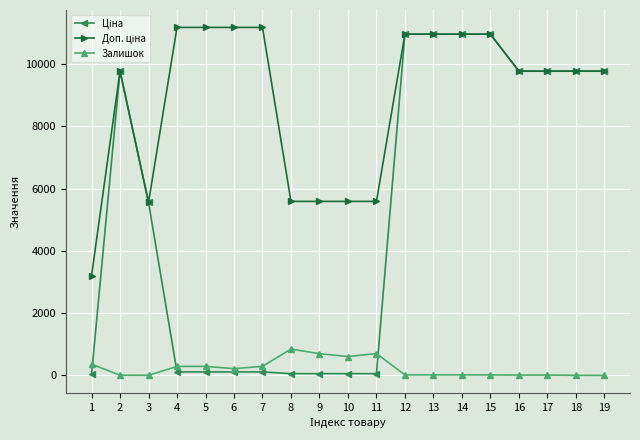

Which category has the lowest value across all series?

19